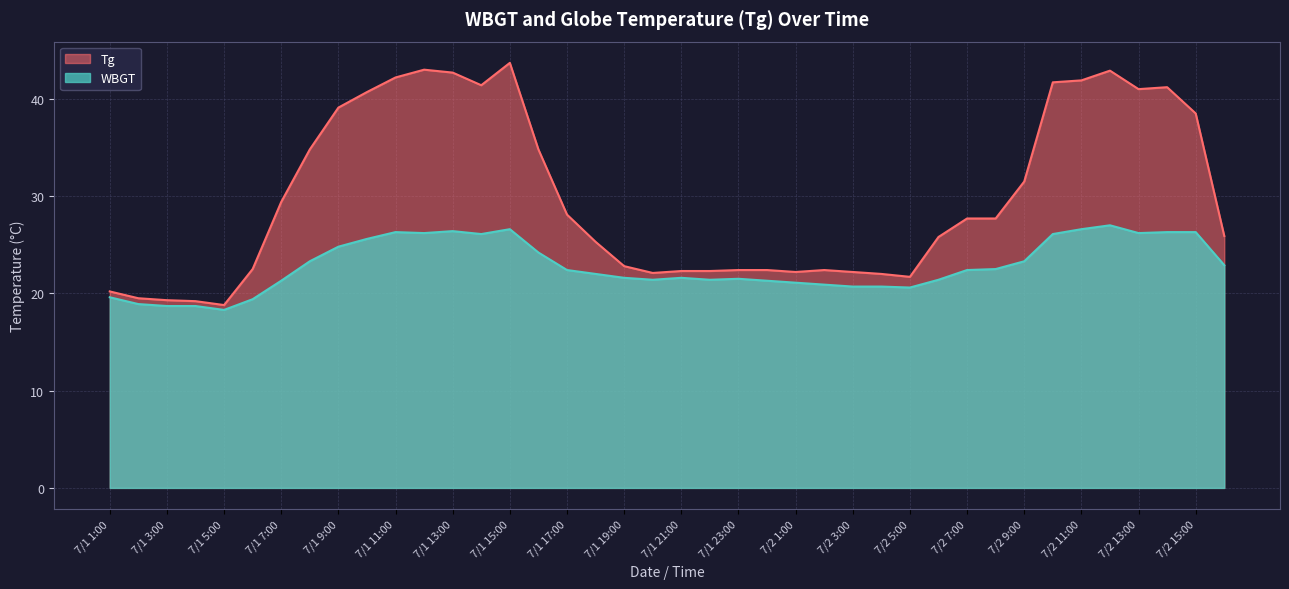

What position from the right is 7/1 9:00?

32